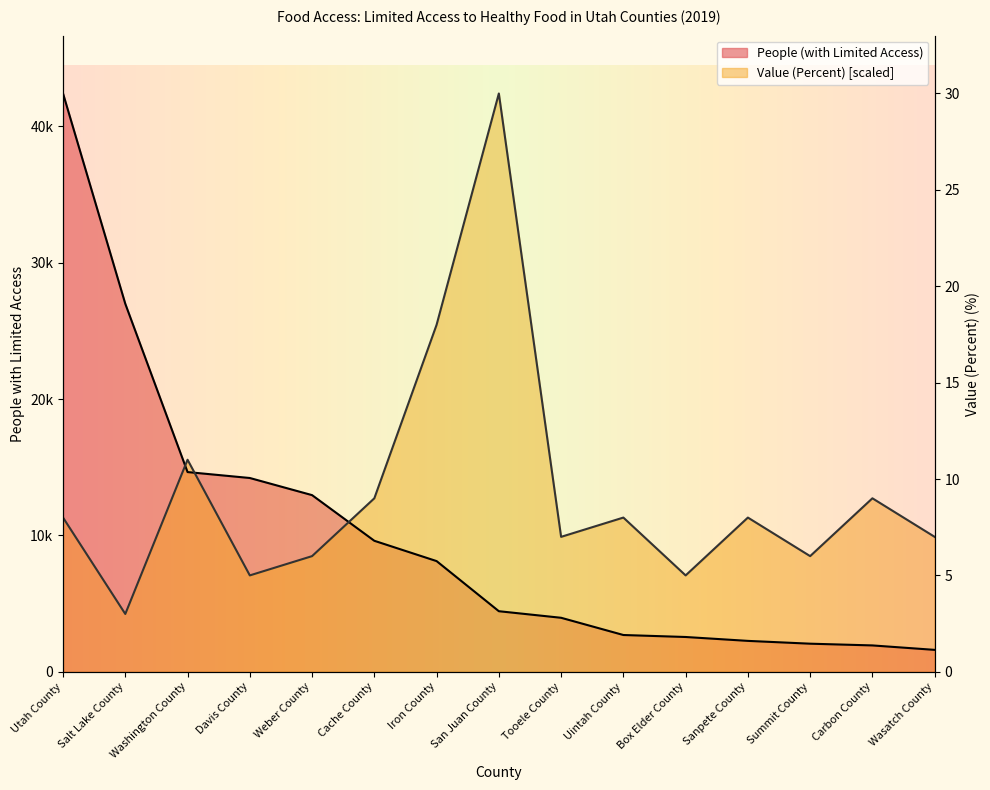

List the labels in order of Value (Percent) value, largest first.

San Juan County, Iron County, Washington County, Cache County, Carbon County, Utah County, Uintah County, Sanpete County, Tooele County, Wasatch County, Weber County, Summit County, Davis County, Box Elder County, Salt Lake County